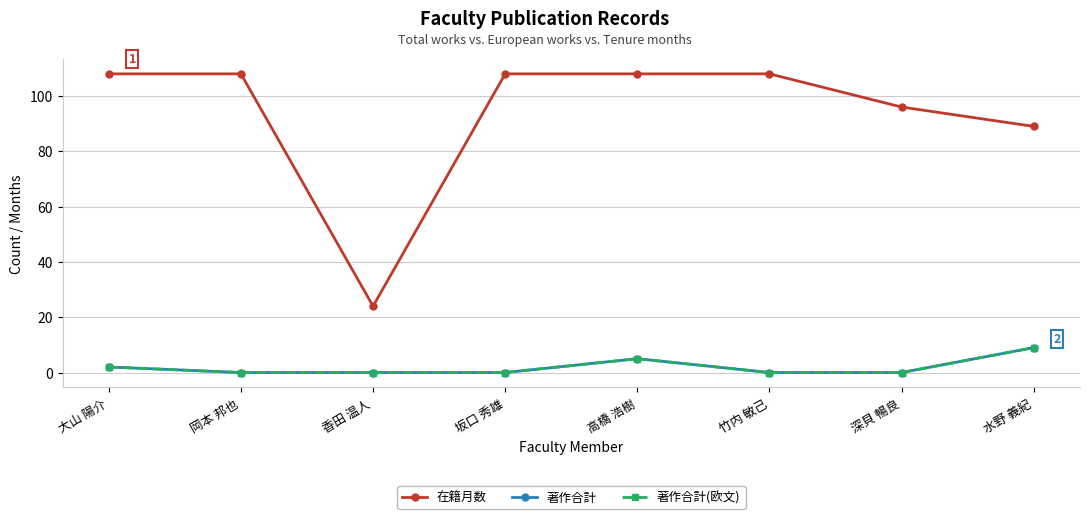

Does the chart have visible grid lines?

Yes